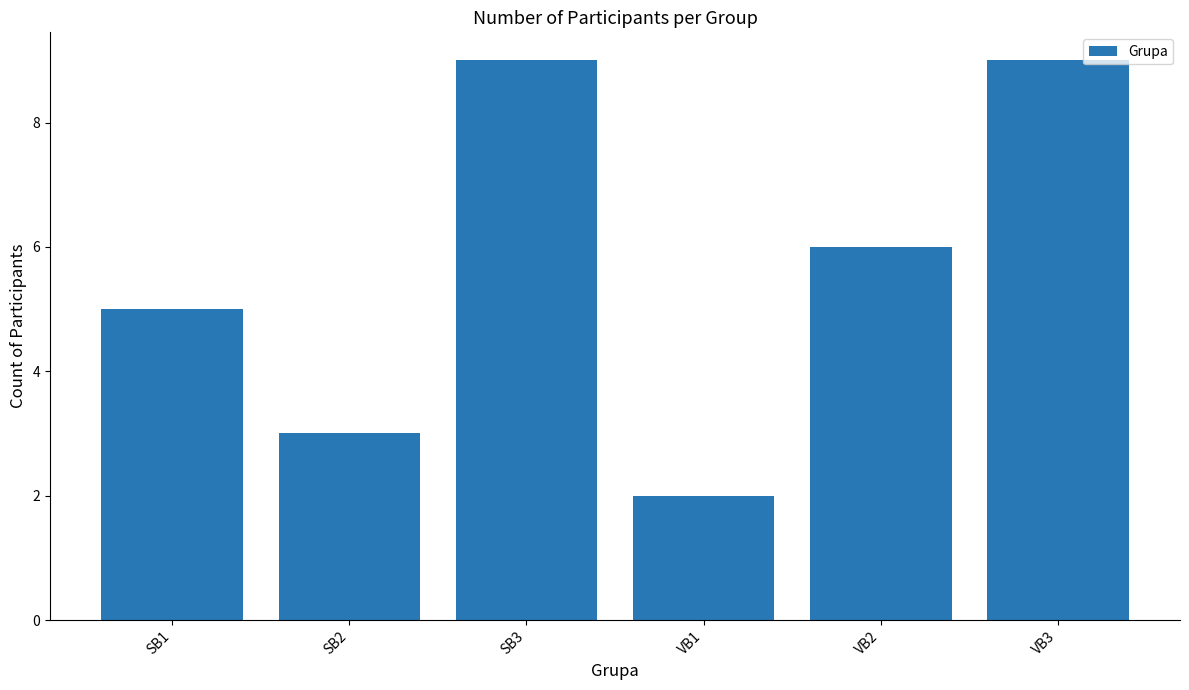

Count the values in the range 3 to 9.

5